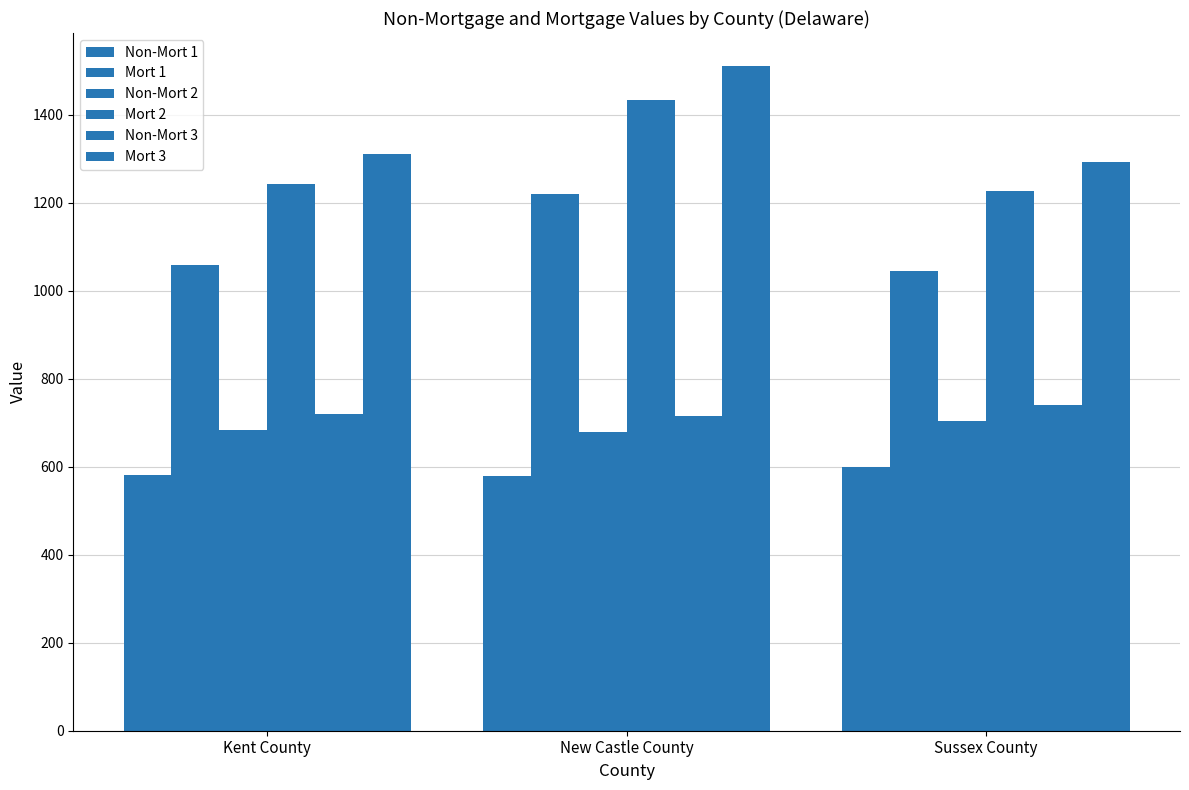

How many groups of bars are there?

3